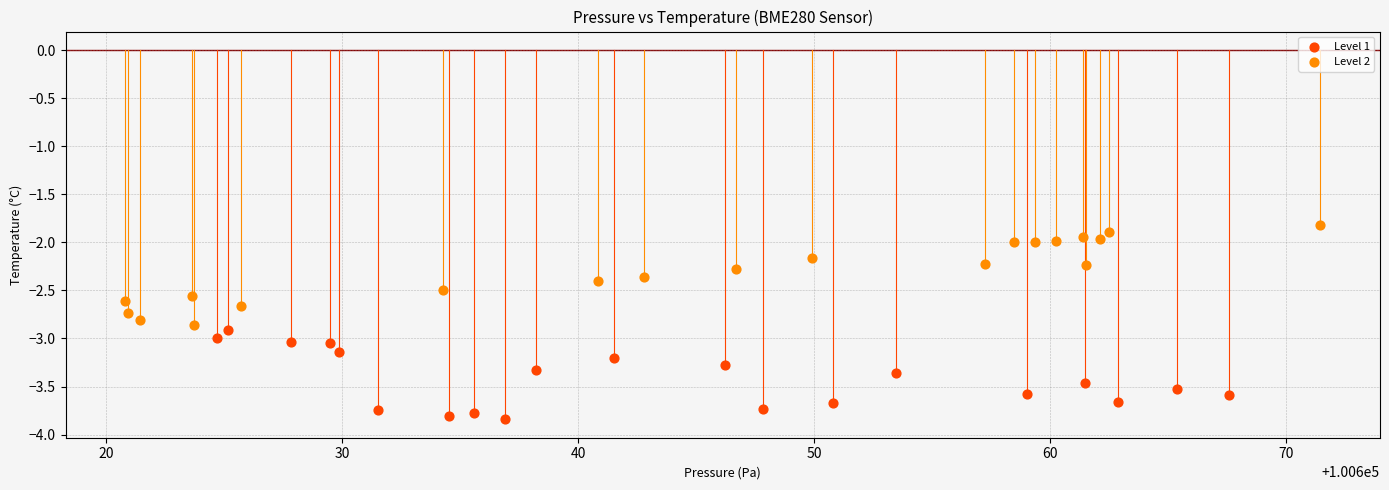

Which series has the largest Y range (max minus min)?

Level 2